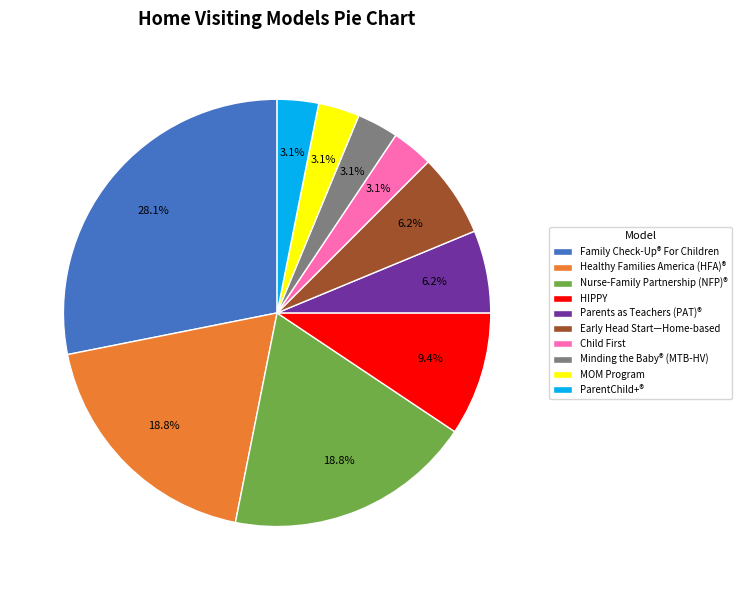

Do Healthy Families America (HFA)® and Parents as Teachers (PAT)® together represent more than half of the pie?

No